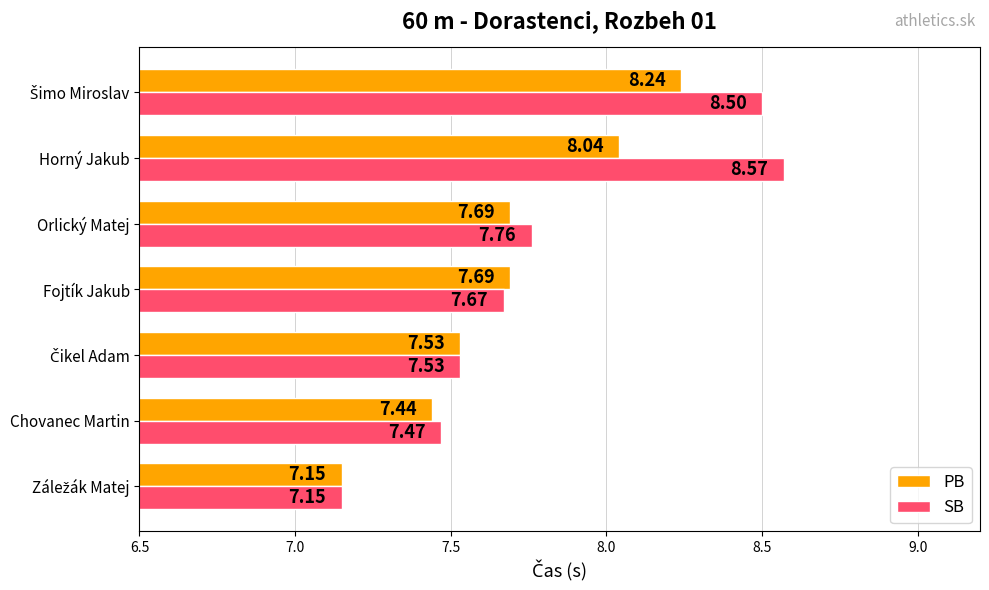

Which series has the widest spread of values?

SB